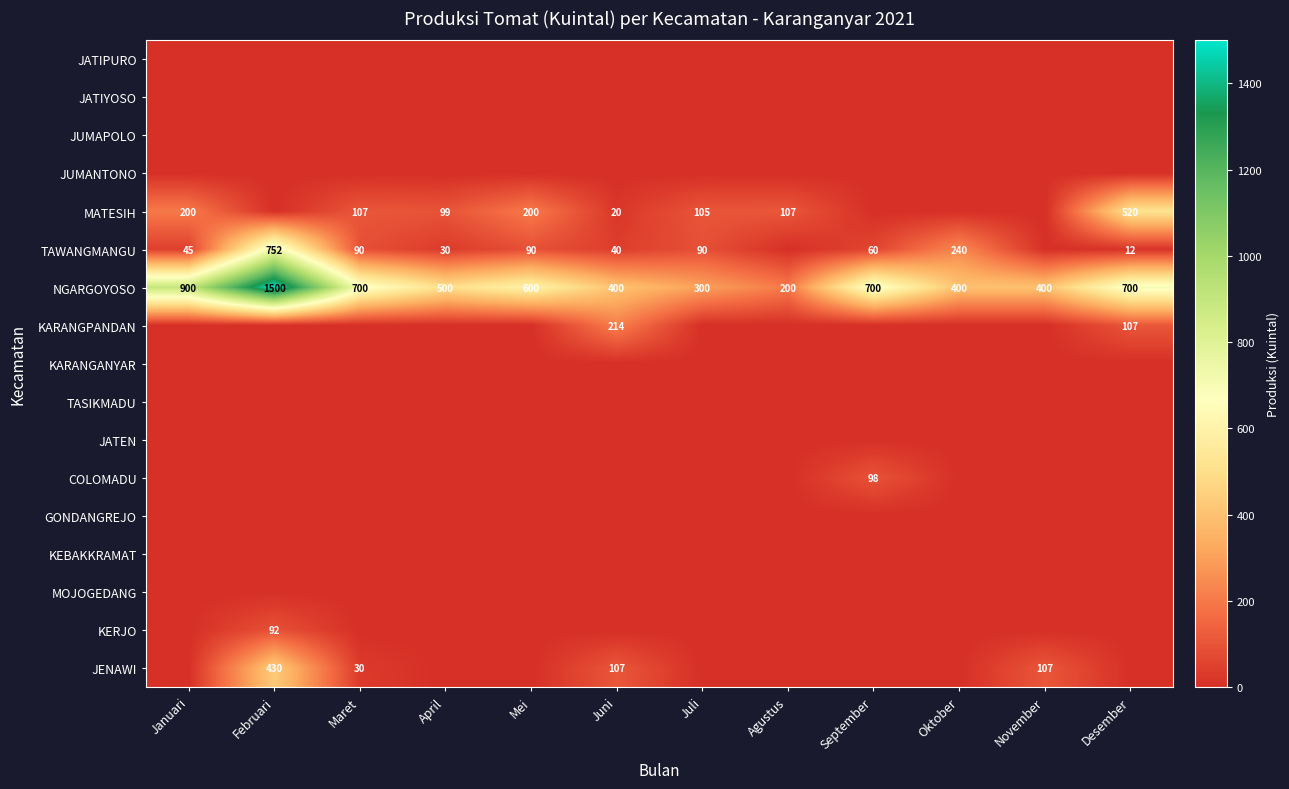

The TAWANGMANGU series shows 90 at Maret. True or false?

True